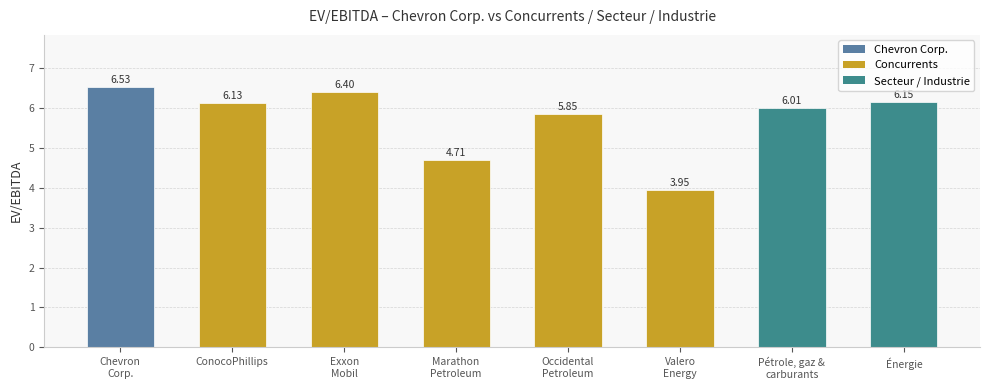

What is the ratio of the value at Pétrole, gaz &
carburants to the value at Occidental
Petroleum?

1.0